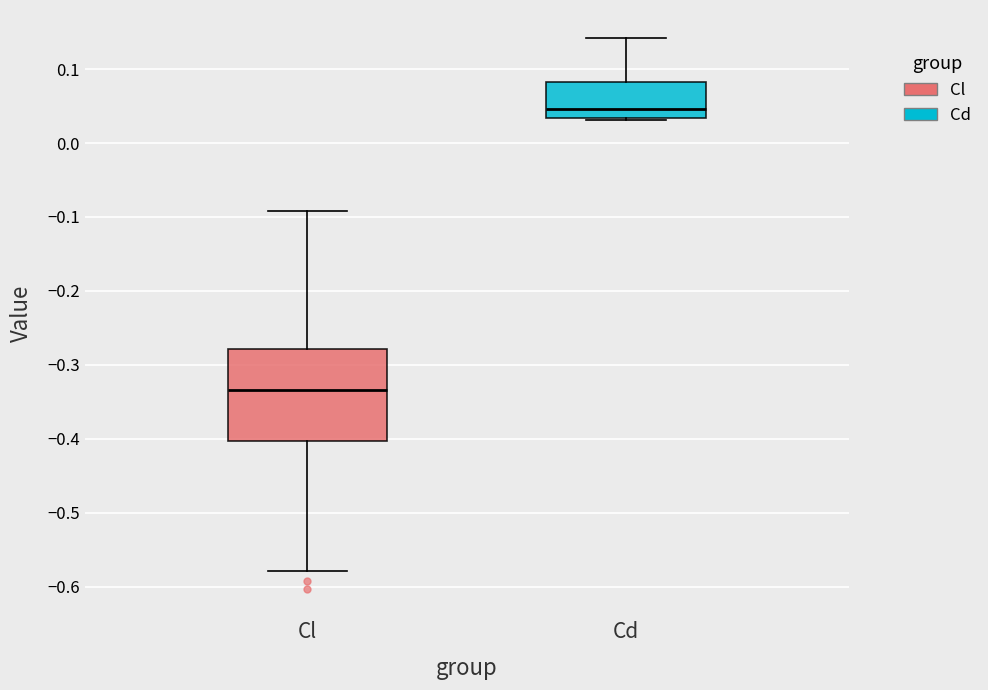

Where does the upper whisker of the box for Cd end on the y-axis? The values are not printed on the chart, so give them approximately, as read against the axis.

0.14